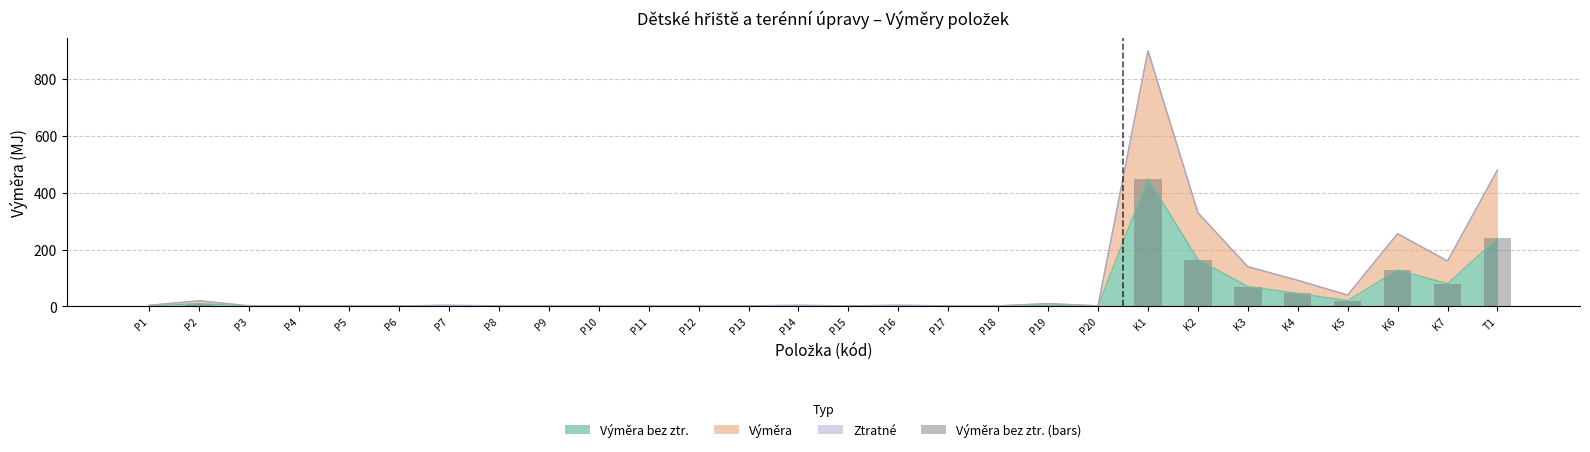

True or false: the data shows 103 at K3.

False